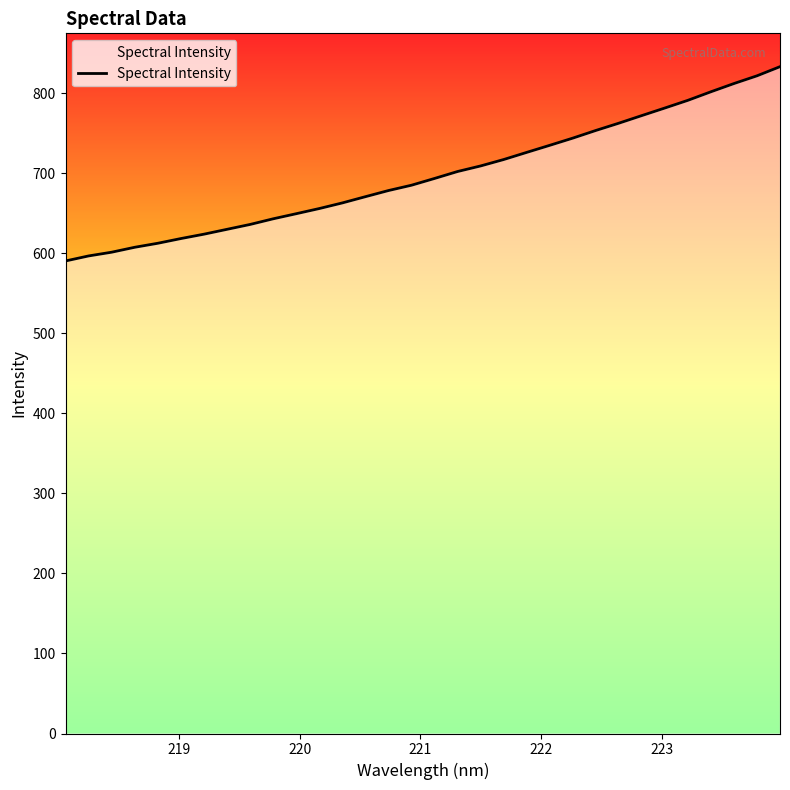

What is the maximum value shown in the chart?

833.0